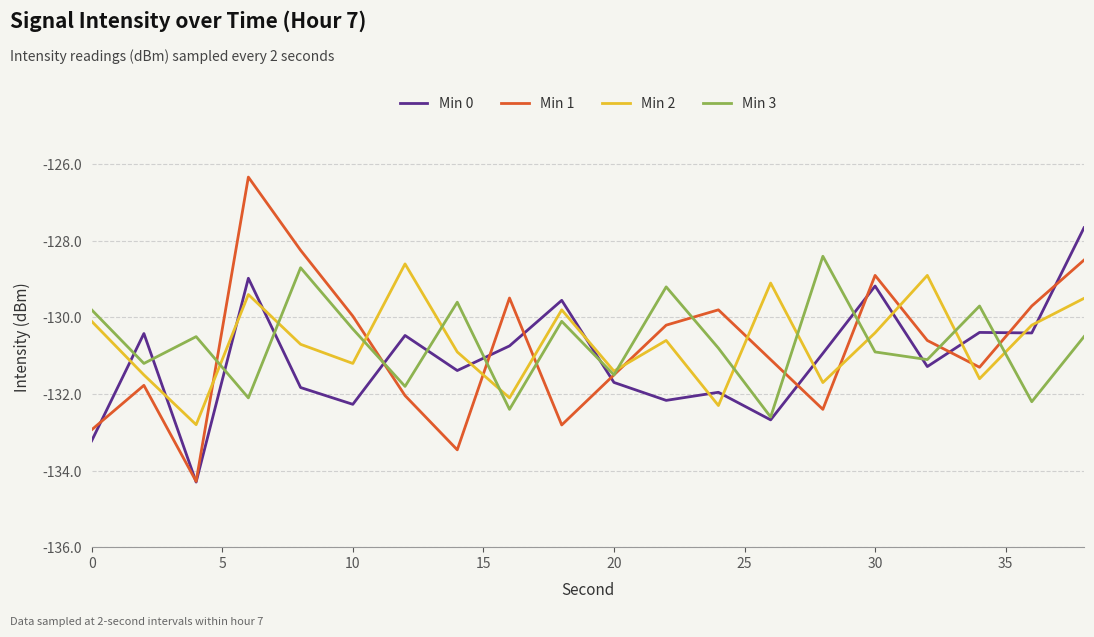

What is the highest value of the Min 3 series?

-128.4